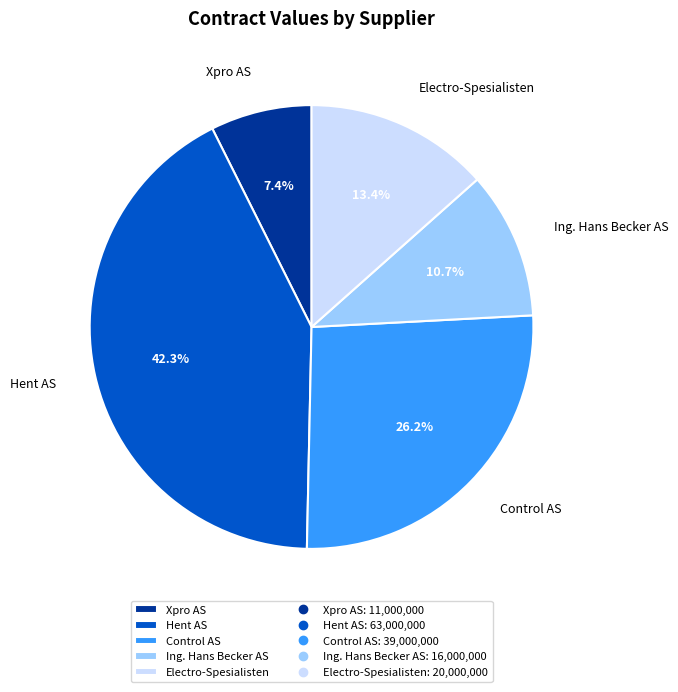

Rank the categories by value from lowest to highest.

Xpro AS, Ing. Hans Becker AS, Electro-Spesialisten, Control AS, Hent AS